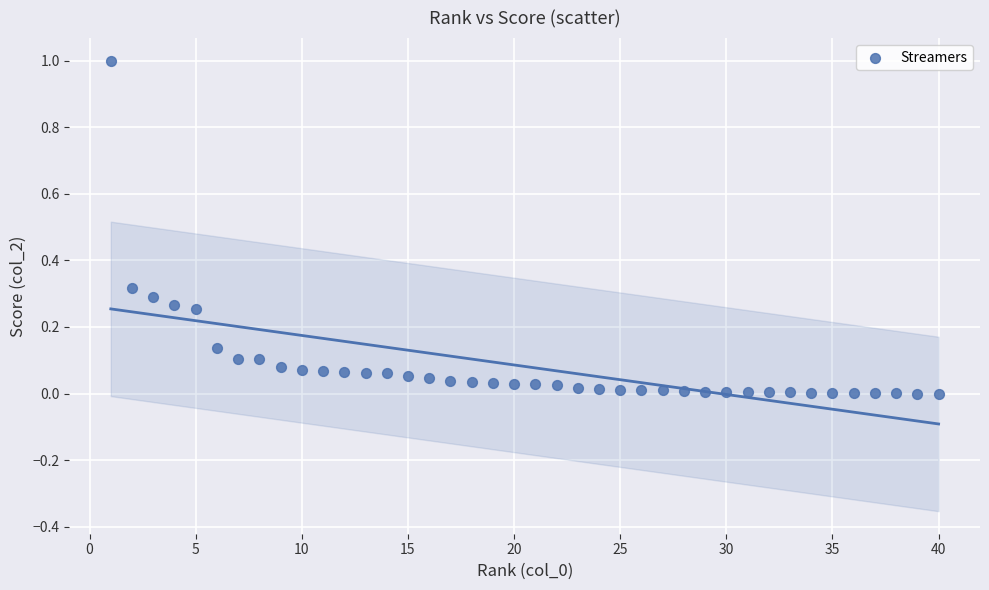

What is the range of Y values (max minus min)?

1.0